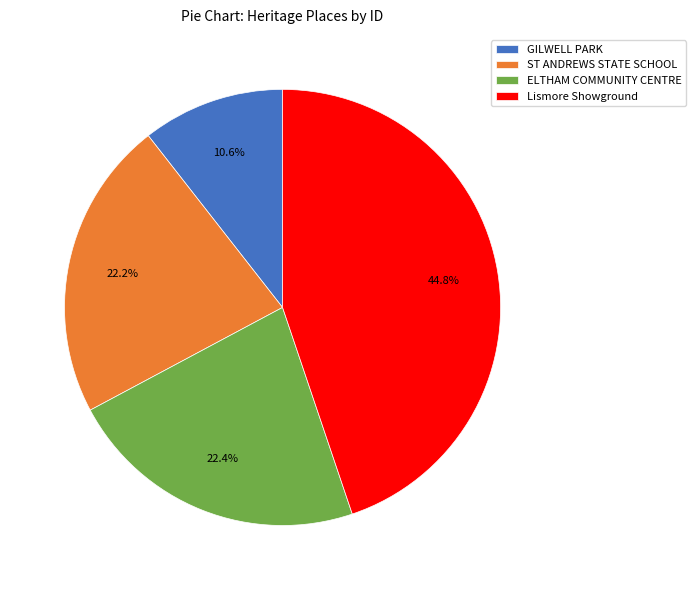

How many slices are in this pie chart?

4